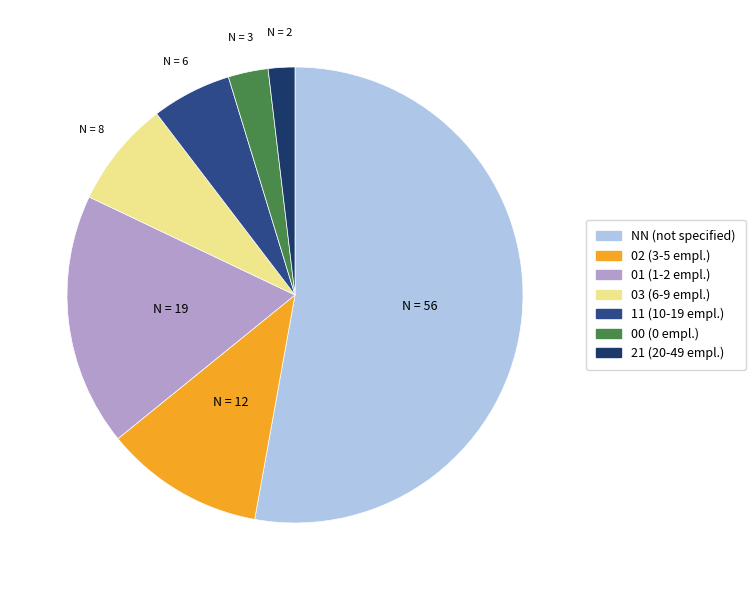

What is the smallest slice in the pie chart?

21